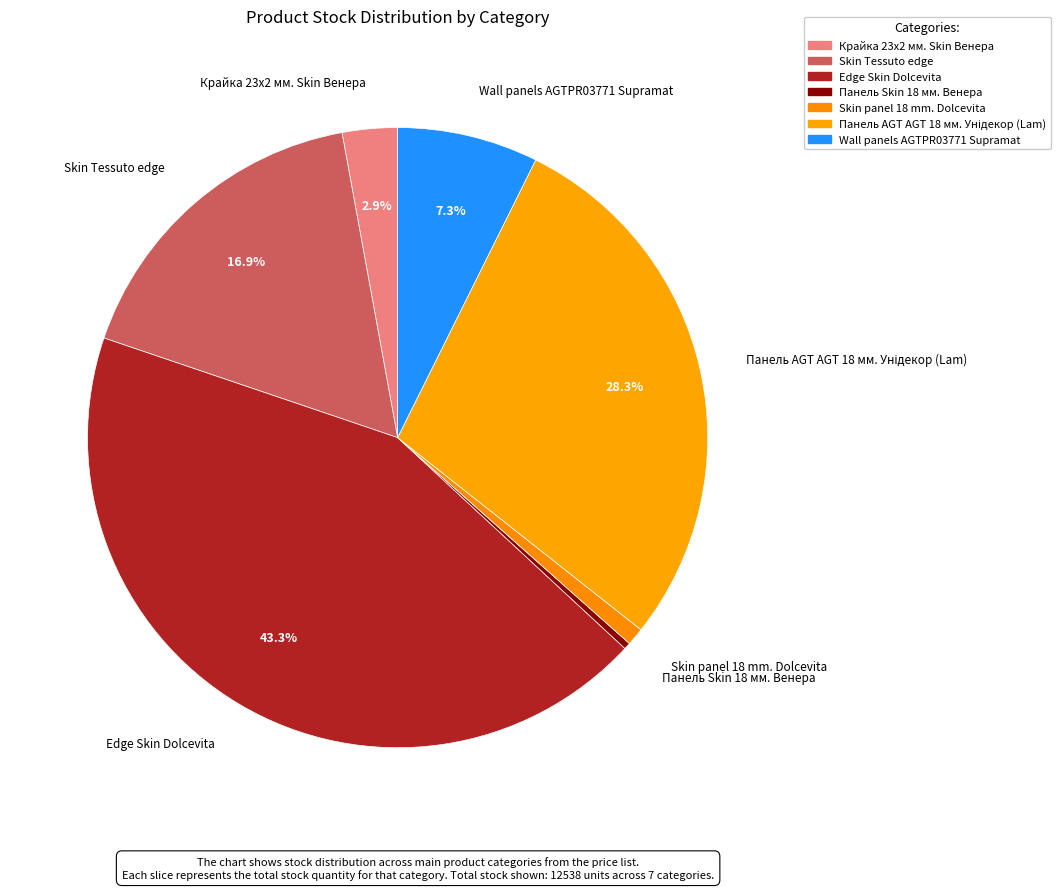

Which category has the biggest portion of the pie?

Edge Skin Dolcevita